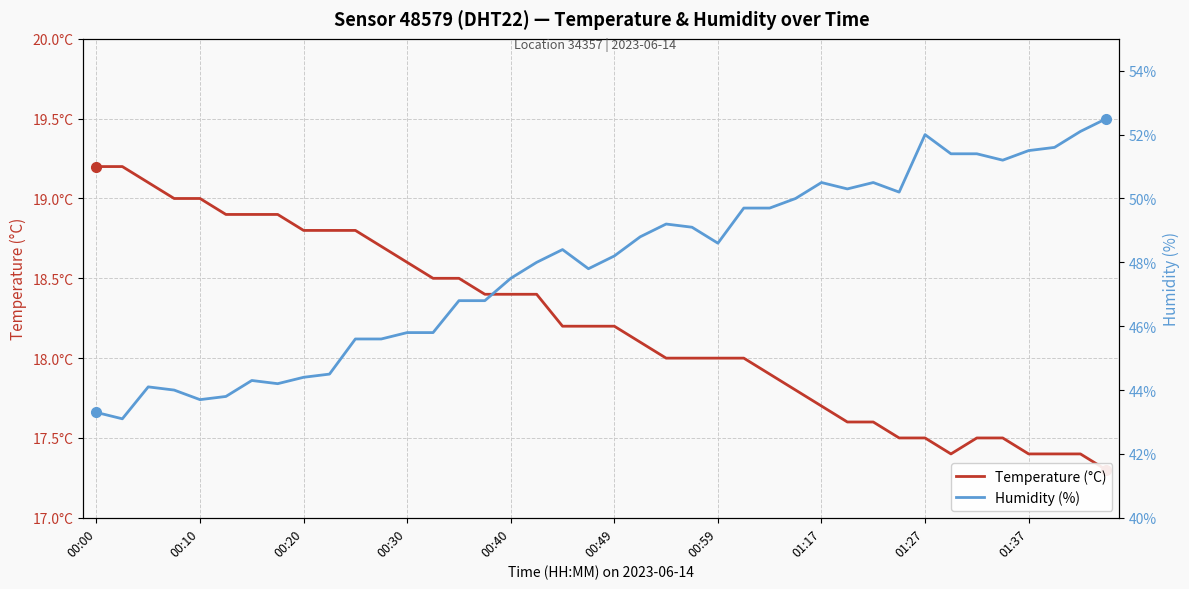

How many values in the humidity series exceed 48?

21